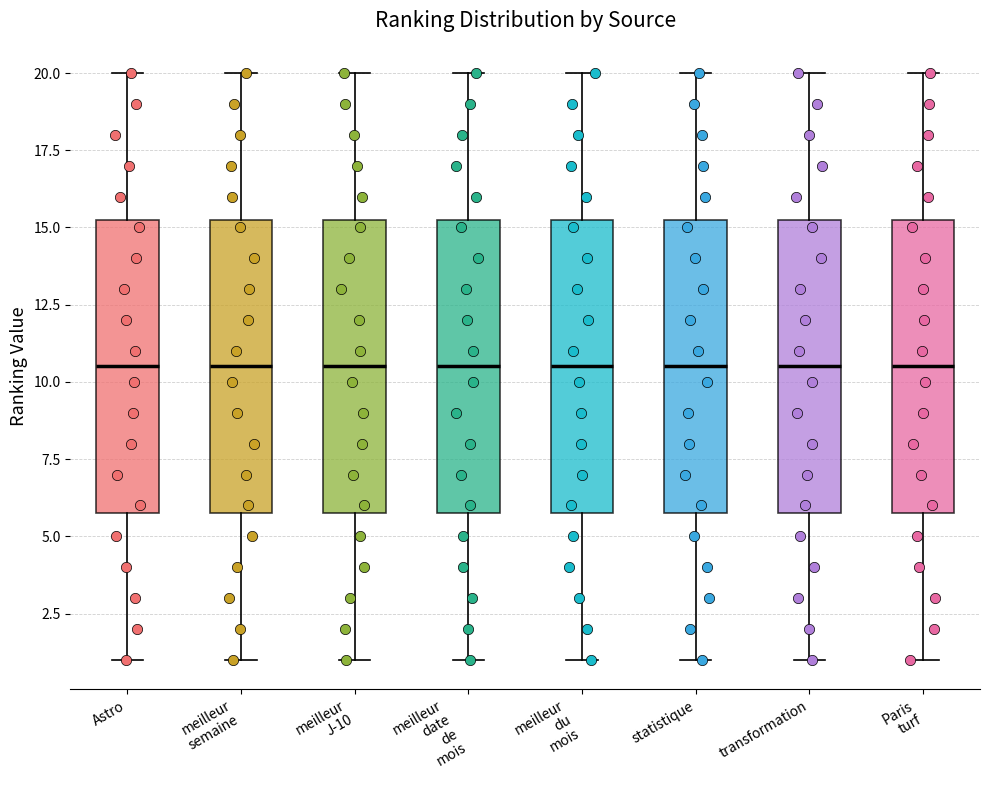

Where is the lower edge of the box for meilleur J-10 on the y-axis? The values are not printed on the chart, so give them approximately, as read against the axis.

6.0